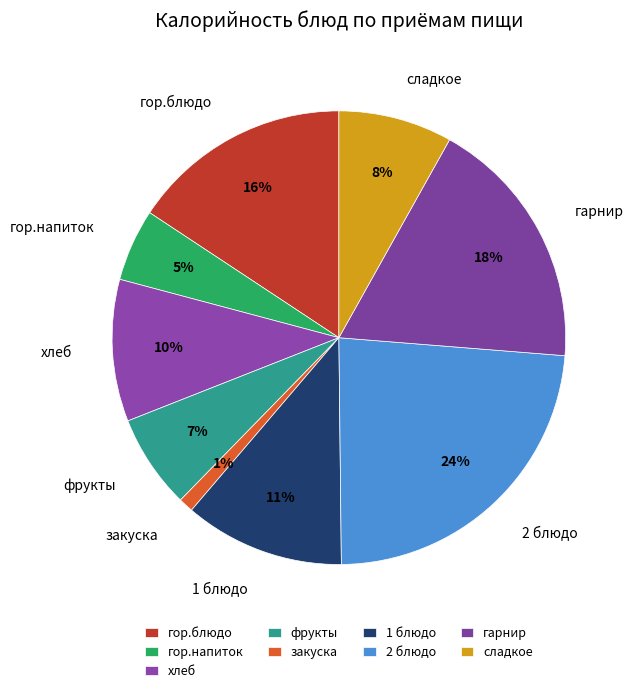

Combined, do гарнир and гор.блюдо account for over 50%?

No